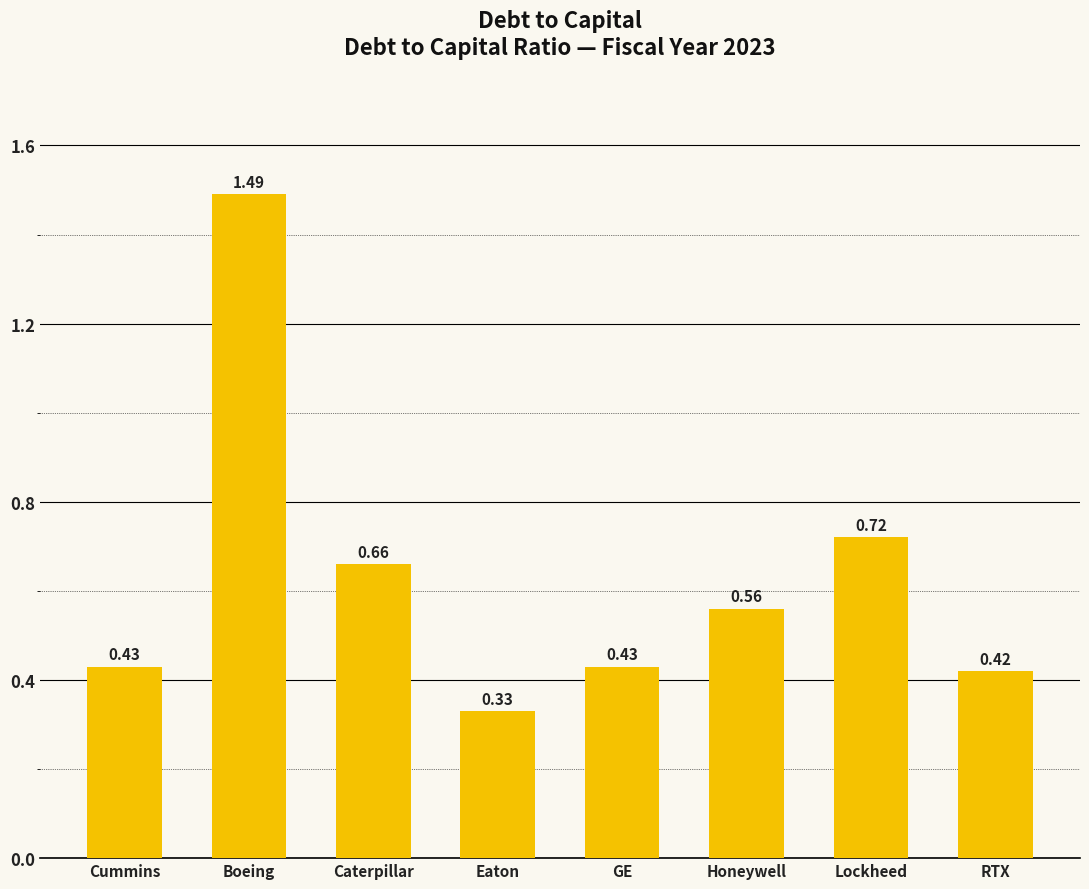

At which label is the value closest to 0?

Eaton